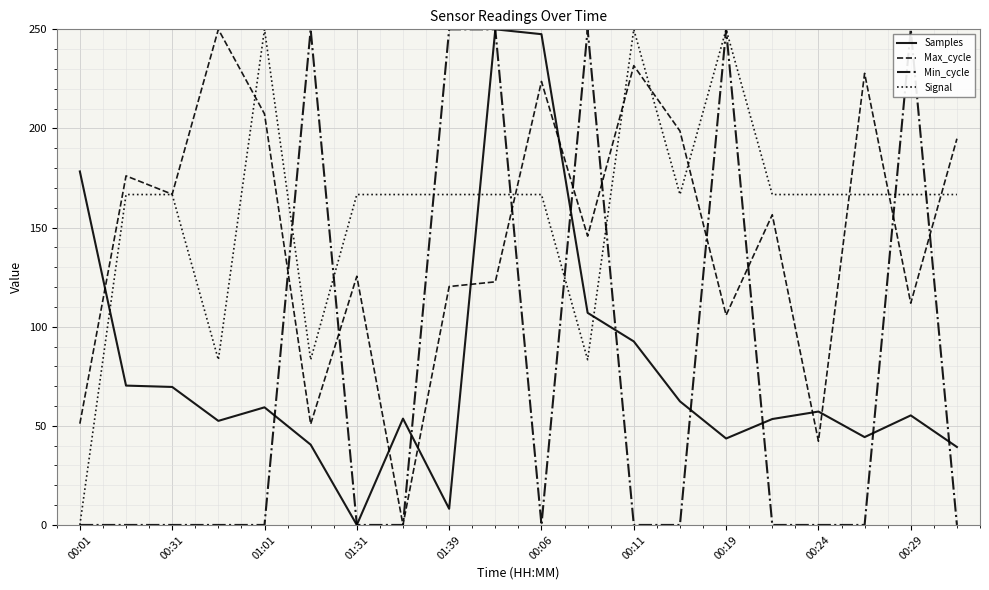

What is the sum of all Samples values?

1584.9